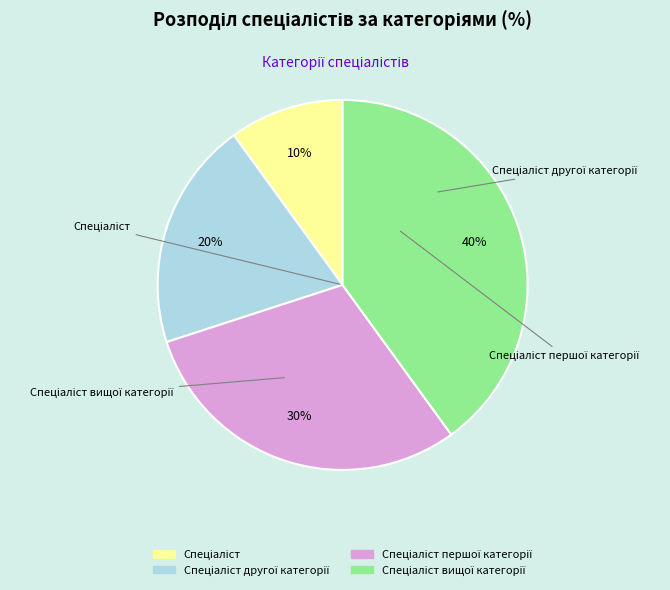

Does any single category account for the majority?

No